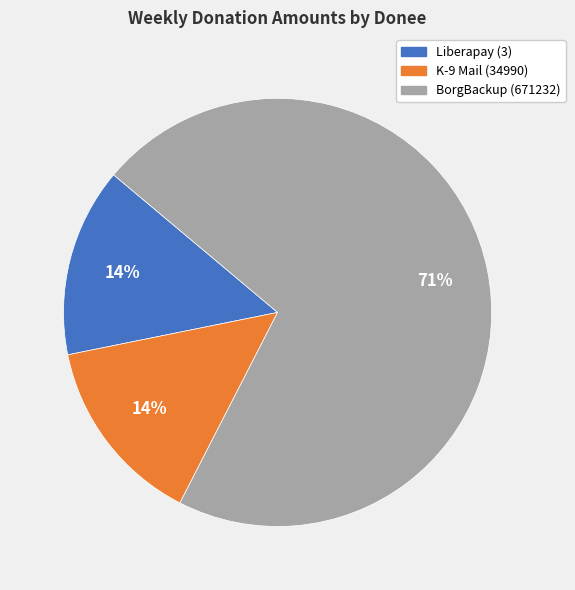

Do BorgBackup (671232) and Liberapay (3) together represent more than half of the pie?

Yes